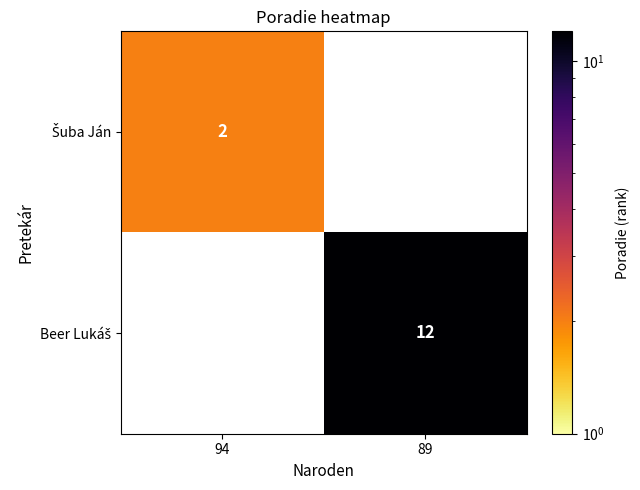

Which label corresponds to the smallest value in the chart?

94